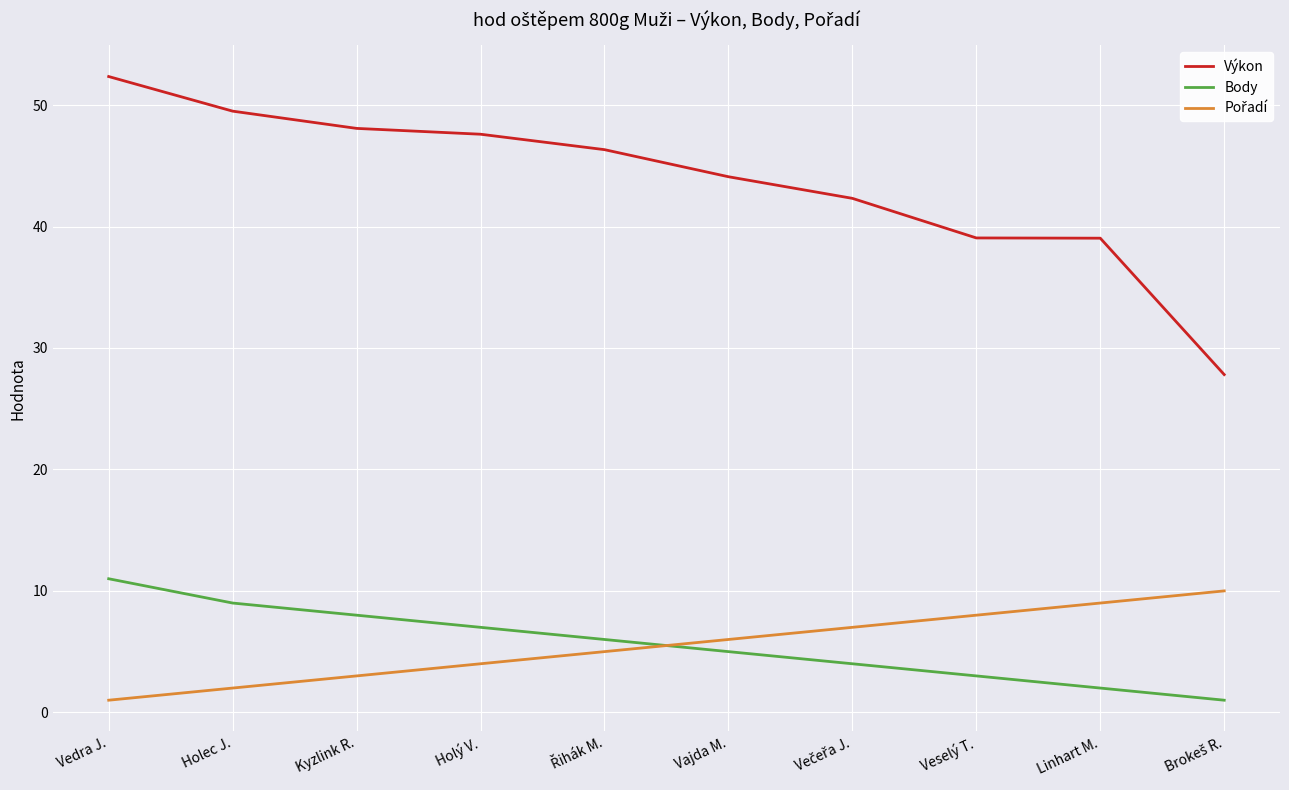

Between Vajda M. and Linhart M., which series saw the biggest shift?

Výkon